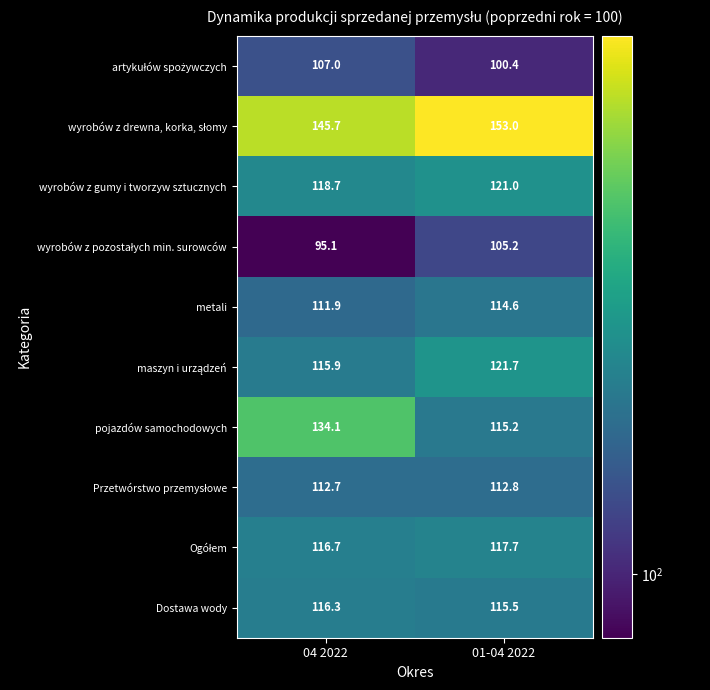

What is the minimum value shown in the chart?

95.1